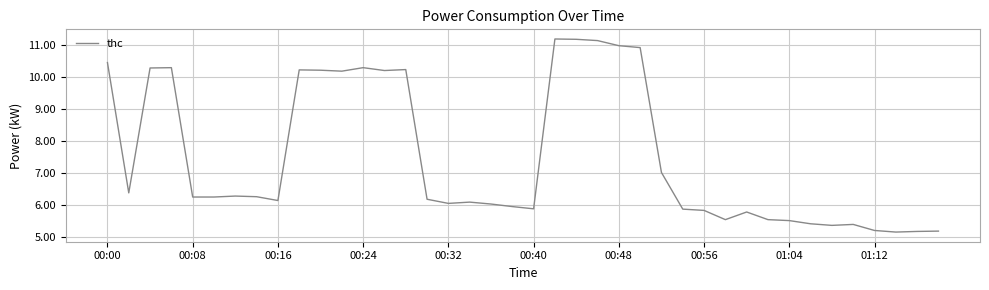

What is the difference between the maximum and minimum values?

6.1